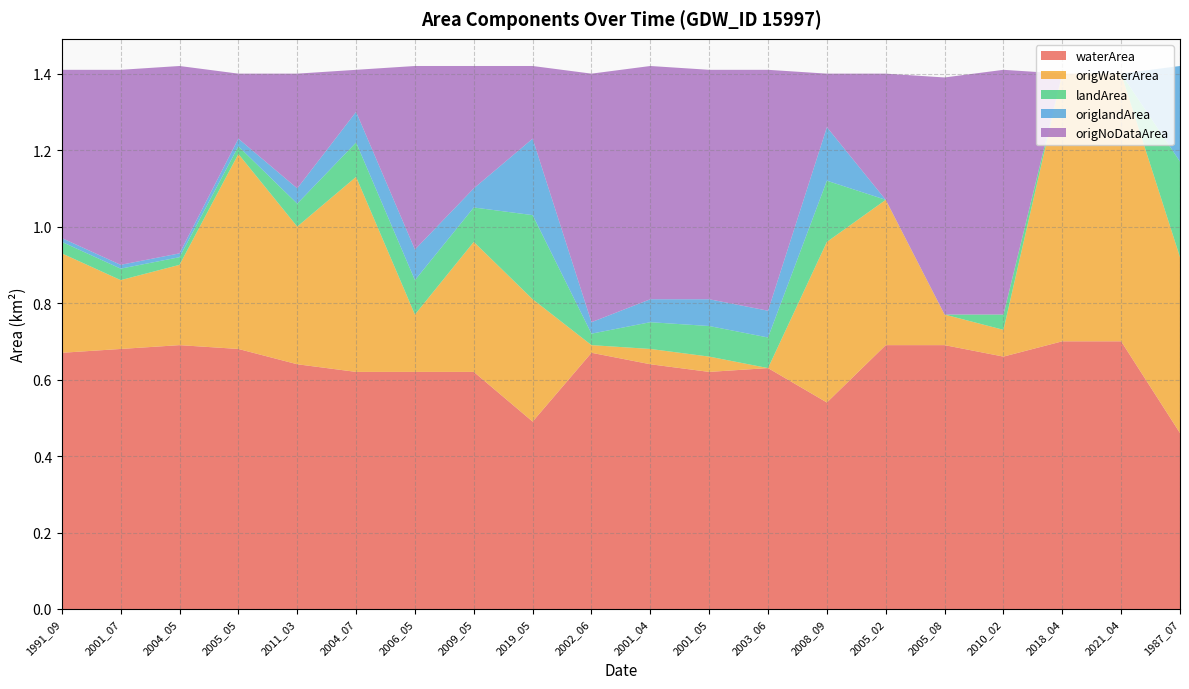

Reading left to right, transcribe all the data shown in this chart.

waterArea: 1991_09=0.7	2001_07=0.7	2004_05=0.7	2005_05=0.7	2011_03=0.6	2004_07=0.6	2006_05=0.6	2009_05=0.6	2019_05=0.5	2002_06=0.7	2001_04=0.6	2001_05=0.6	2003_06=0.6	2008_09=0.5	2005_02=0.7	2005_08=0.7	2010_02=0.7	2018_04=0.7	2021_04=0.7	1987_07=0.5
origWaterArea: 1991_09=0.3	2001_07=0.2	2004_05=0.2	2005_05=0.5	2011_03=0.4	2004_07=0.5	2006_05=0.1	2009_05=0.3	2019_05=0.3	2002_06=0.0	2001_04=0.0	2001_05=0.0	2003_06=0.0	2008_09=0.4	2005_02=0.4	2005_08=0.1	2010_02=0.1	2018_04=0.7	2021_04=0.7	1987_07=0.5
landArea: 1991_09=0.0	2001_07=0.0	2004_05=0.0	2005_05=0.0	2011_03=0.1	2004_07=0.1	2006_05=0.1	2009_05=0.1	2019_05=0.2	2002_06=0.0	2001_04=0.1	2001_05=0.1	2003_06=0.1	2008_09=0.2	2005_02=0.0	2005_08=0.0	2010_02=0.0	2018_04=0.0	2021_04=0.0	1987_07=0.2
origlandArea: 1991_09=0.0	2001_07=0.0	2004_05=0.0	2005_05=0.0	2011_03=0.0	2004_07=0.1	2006_05=0.1	2009_05=0.1	2019_05=0.2	2002_06=0.0	2001_04=0.1	2001_05=0.1	2003_06=0.1	2008_09=0.1	2005_02=0.0	2005_08=0.0	2010_02=0.0	2018_04=0.0	2021_04=0.0	1987_07=0.2
origNoDataArea: 1991_09=0.4	2001_07=0.5	2004_05=0.5	2005_05=0.2	2011_03=0.3	2004_07=0.1	2006_05=0.5	2009_05=0.3	2019_05=0.2	2002_06=0.7	2001_04=0.6	2001_05=0.6	2003_06=0.6	2008_09=0.1	2005_02=0.3	2005_08=0.6	2010_02=0.6	2018_04=0.0	2021_04=0.0	1987_07=0.0